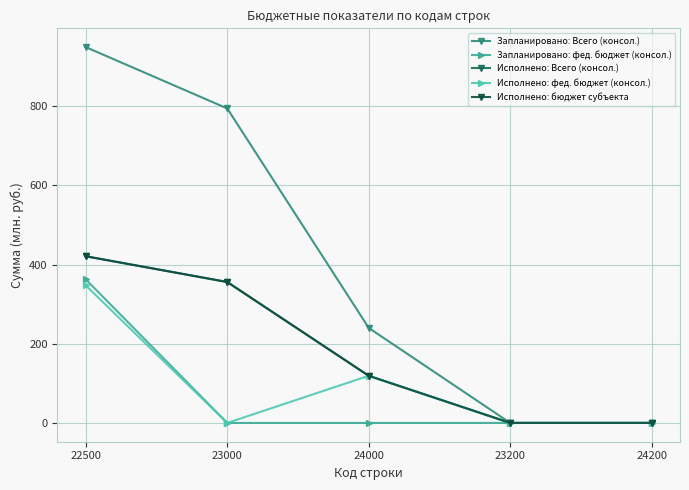

Is this an area chart (filled region under the line)?

No